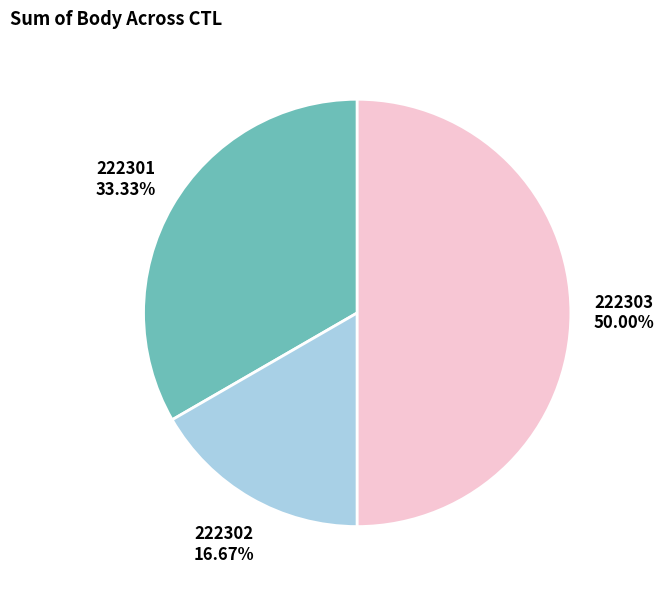

The 222303 slice represents 64% of the pie. True or false?

False